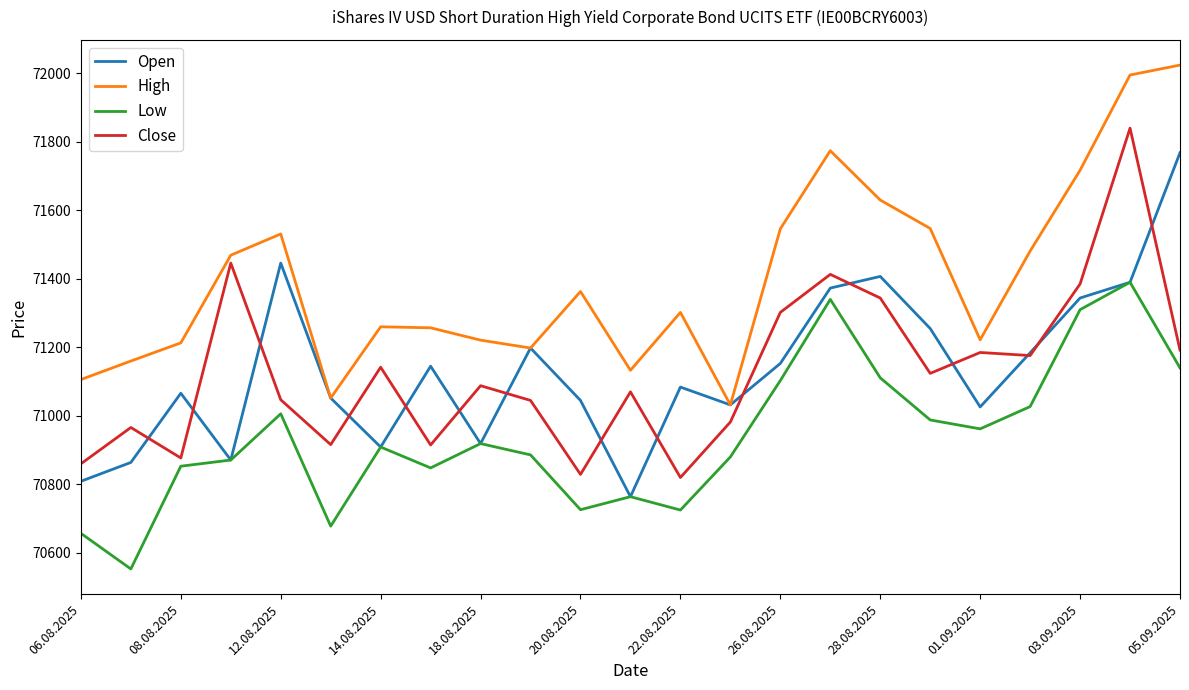

Which series has the largest total across all categories?

High